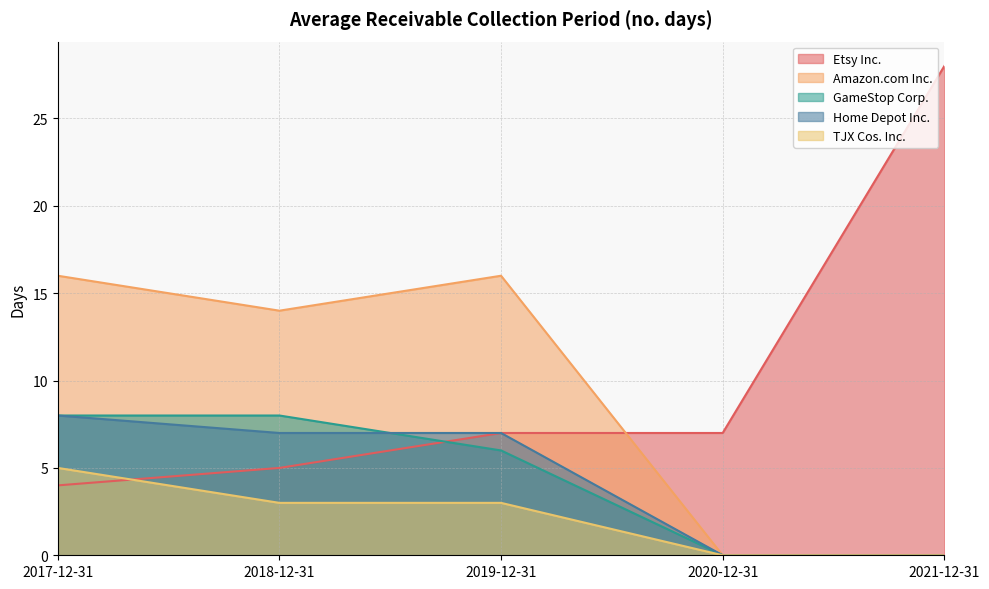

True or false: Amazon.com Inc. and GameStop Corp. intersect in this chart.

False